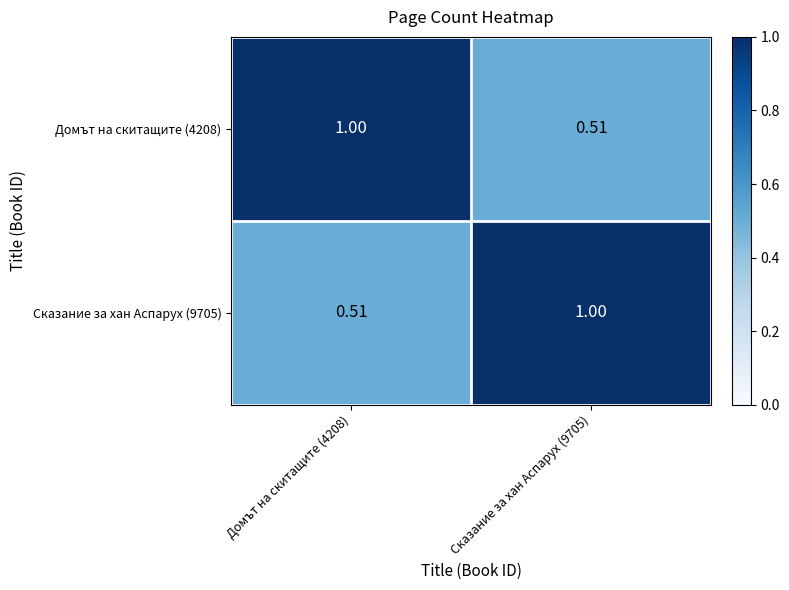

Is the value of Домът на скитащите (4208) at Домът на скитащите (4208) greater than the value of Сказание за хан Аспарух (9705) at Домът на скитащите (4208)?

Yes